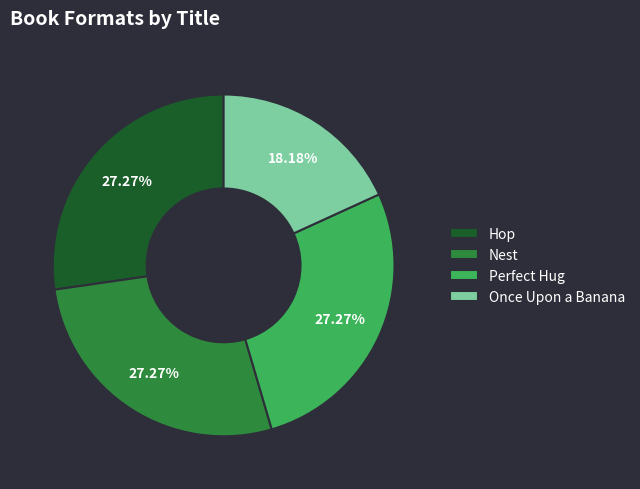

How many segments does this pie chart have?

4